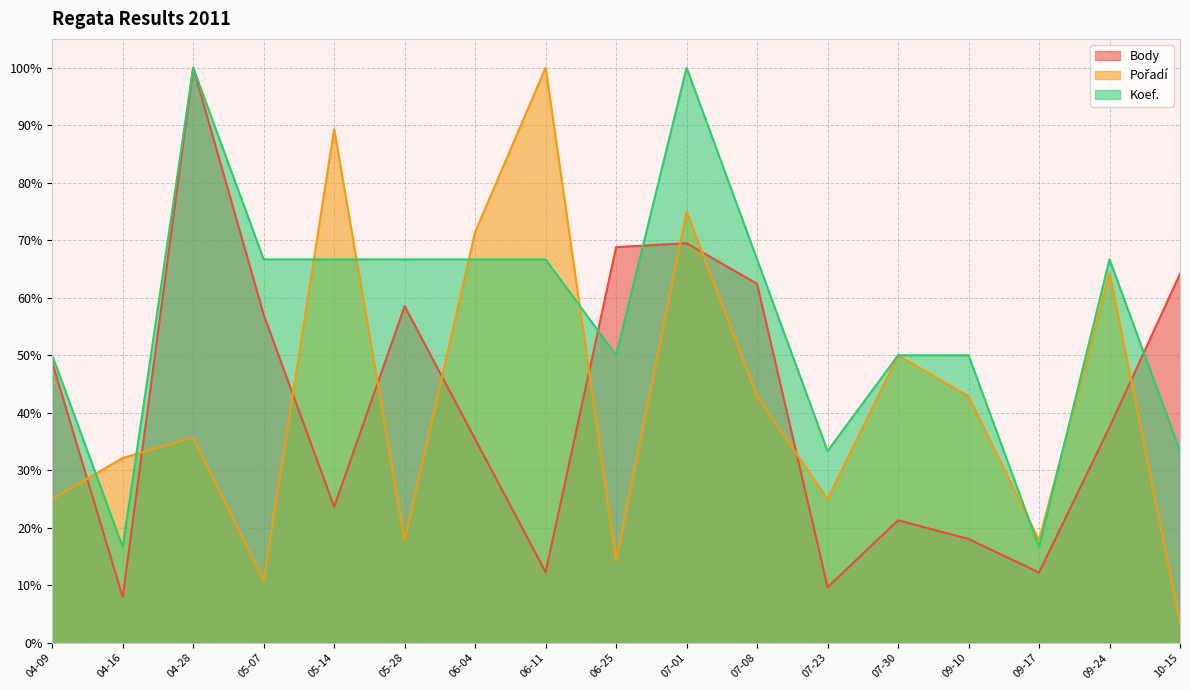

Which label corresponds to the smallest value in the chart?

10-15